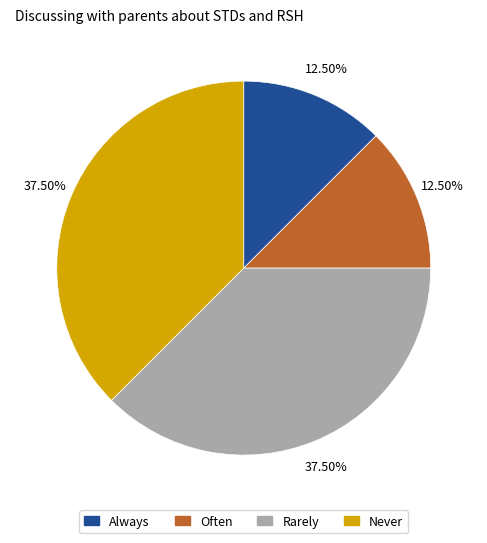

Is there a majority slice in this chart?

No